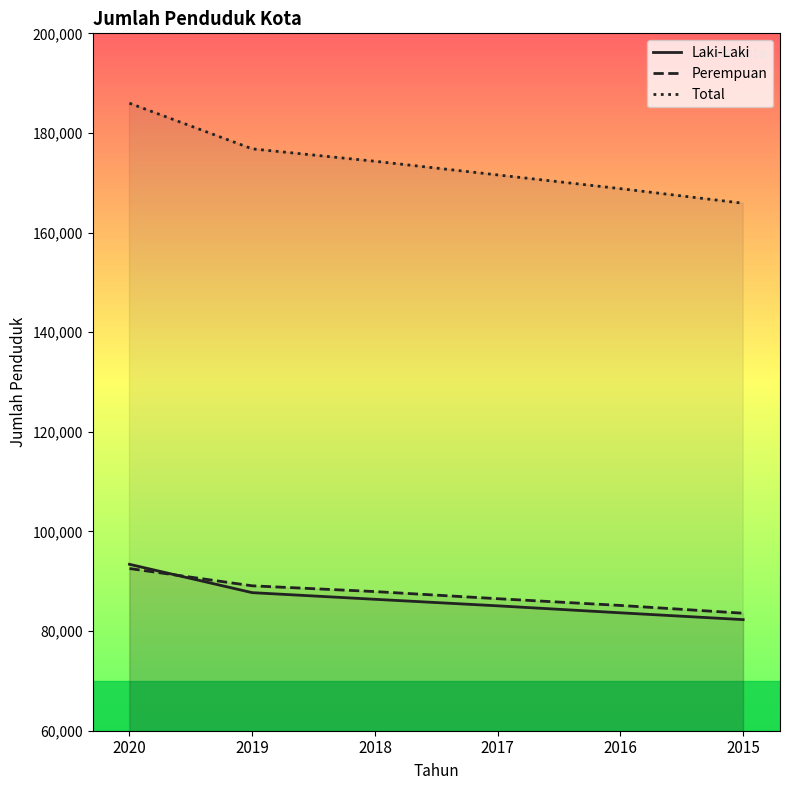

Rank the series by their maximum value, from lowest to highest.

Perempuan, Laki-Laki, Total